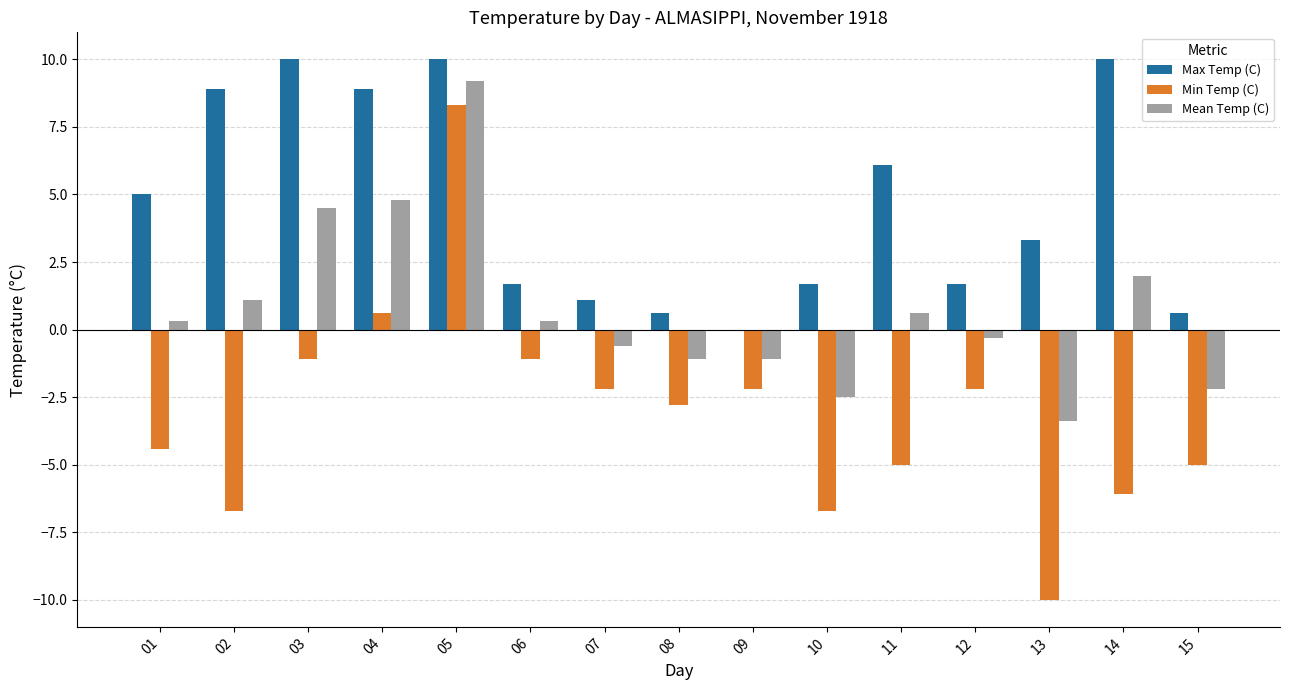

How many groups of bars are there?

15